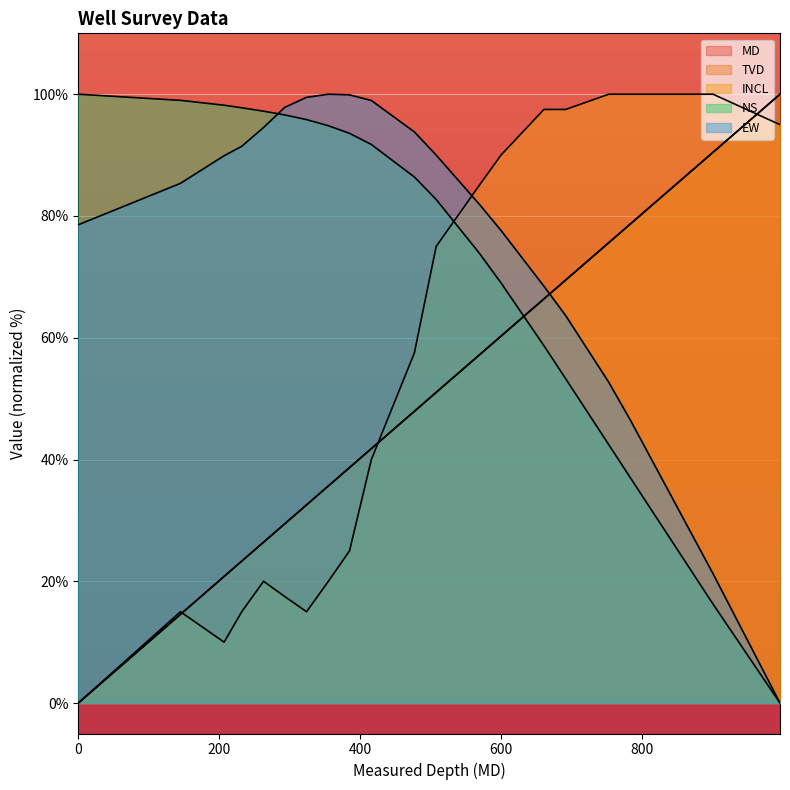

At which category does INCL reach its first local valley?

207